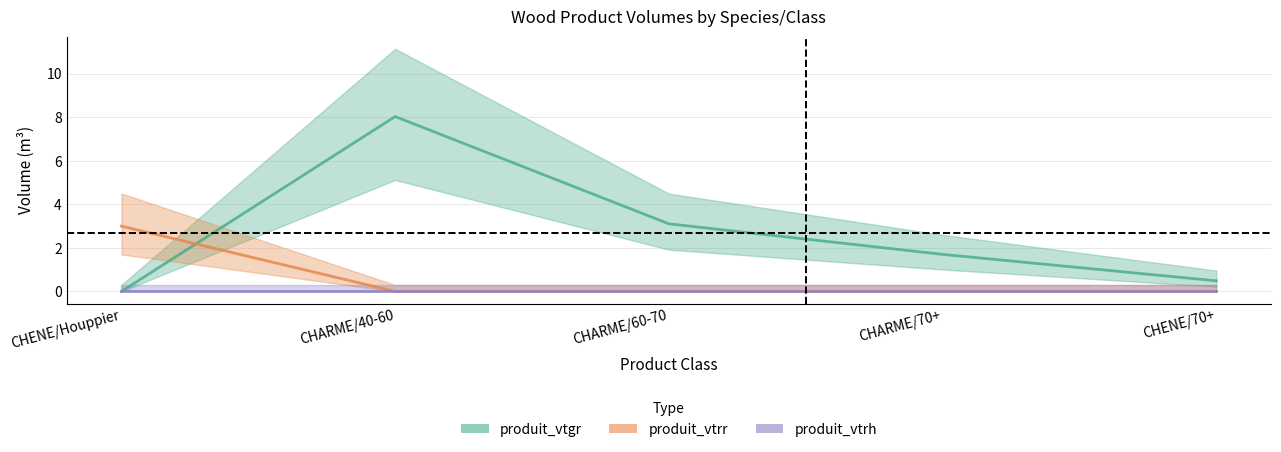

True or false: produit_vtgr and produit_vtrr intersect in this chart.

True